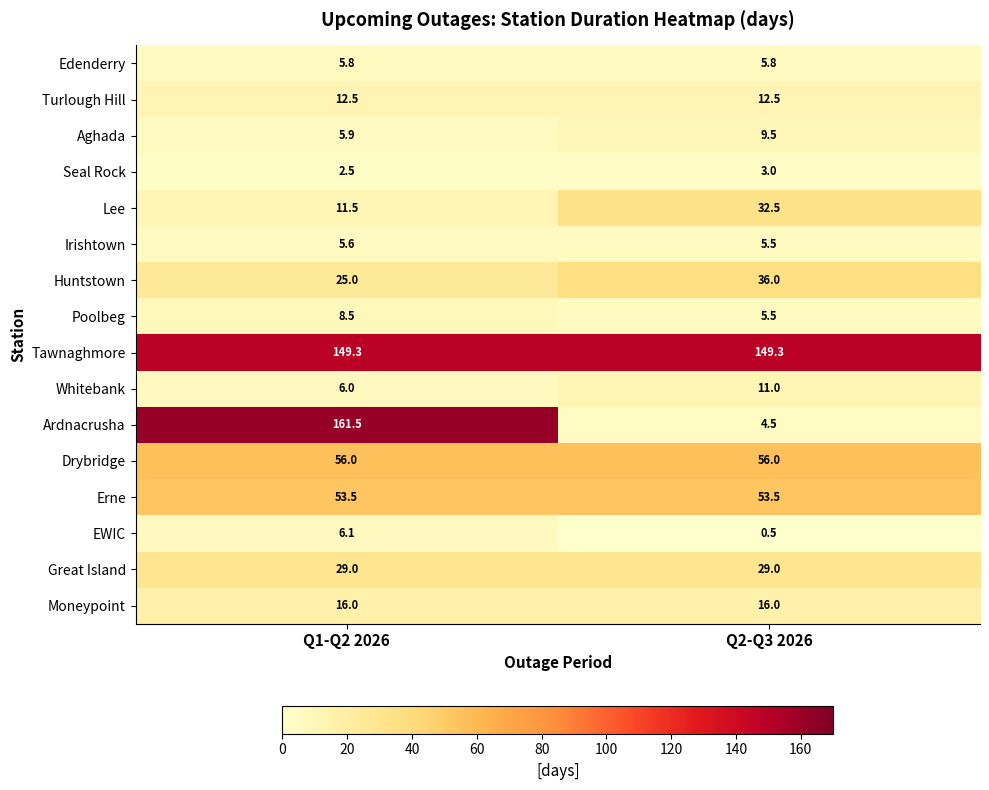

True or false: Irishtown has a value of 2.4 at Q1-Q2 2026.

False